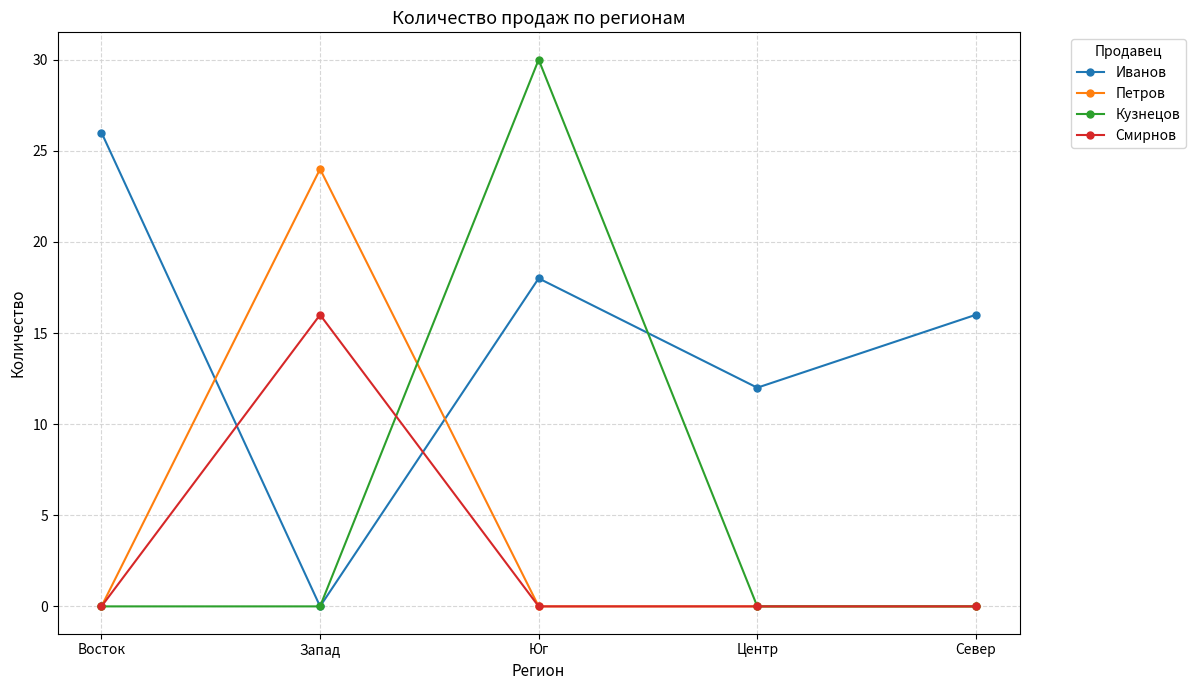

How many data points in Иванов are less than 16?

2